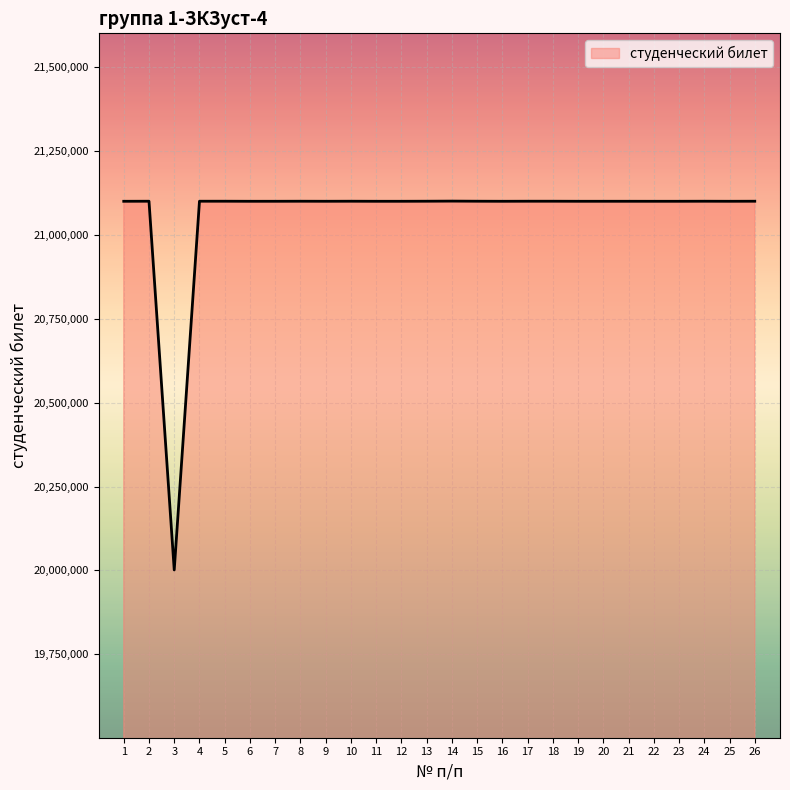

What is the difference between the maximum and minimum values?

1099223